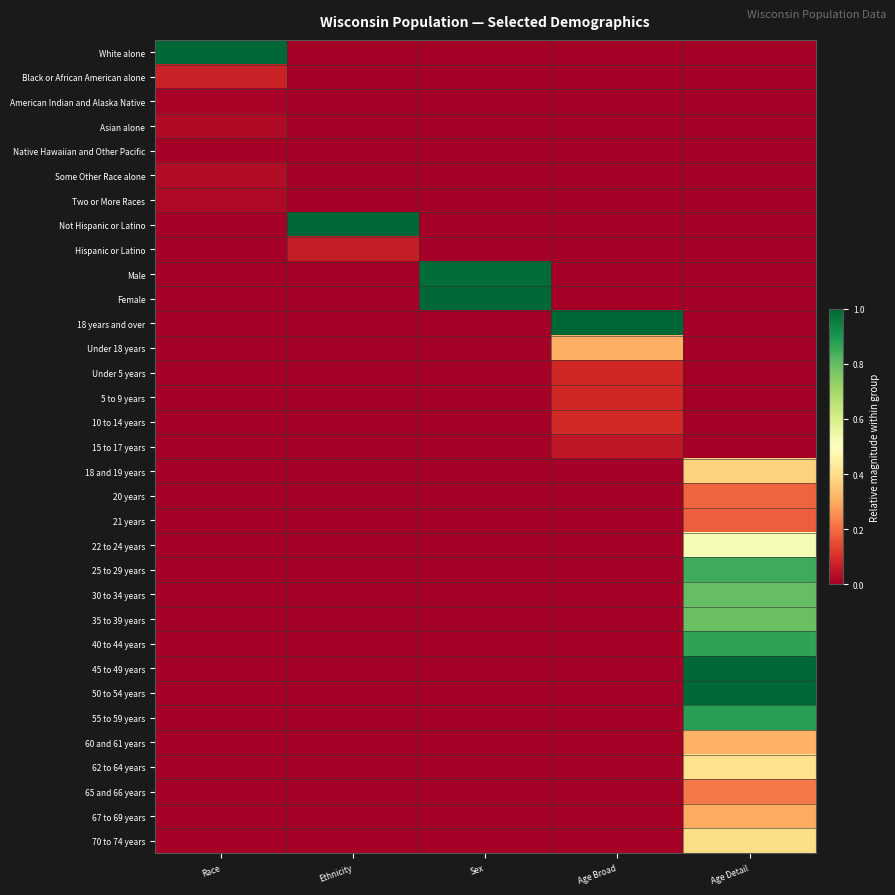

At which category is the sum across all series the highest?

Age Detail